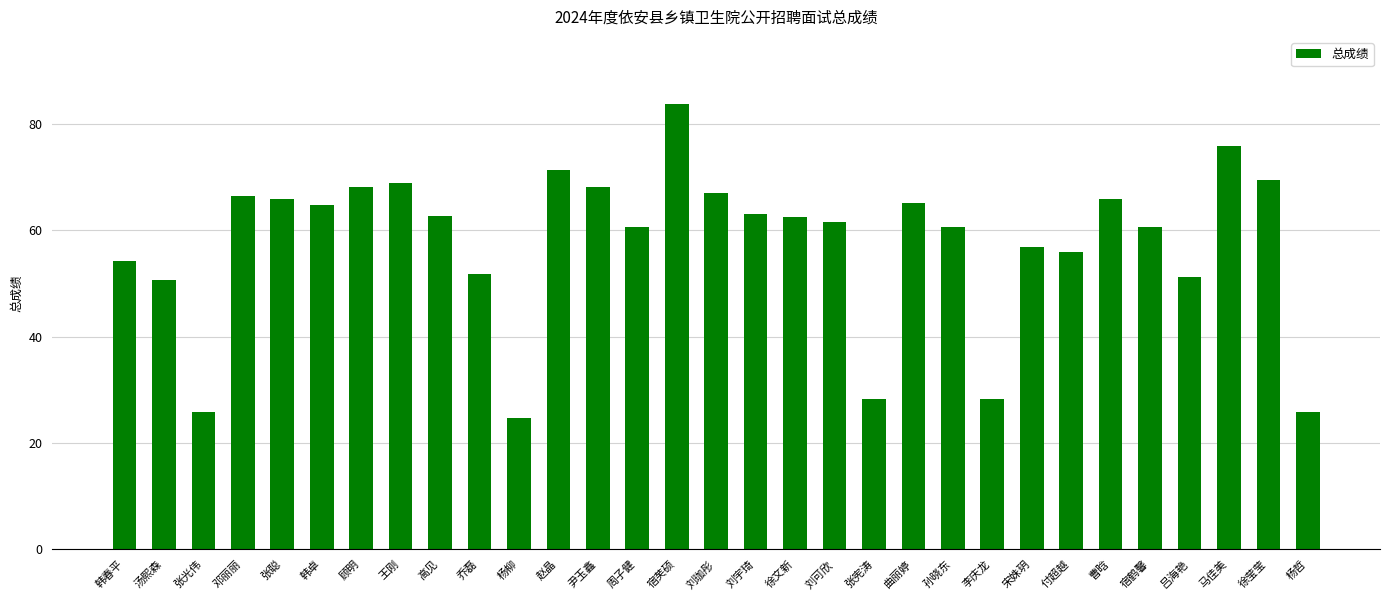

True or false: the data shows 34.8 at 韩春平.

False